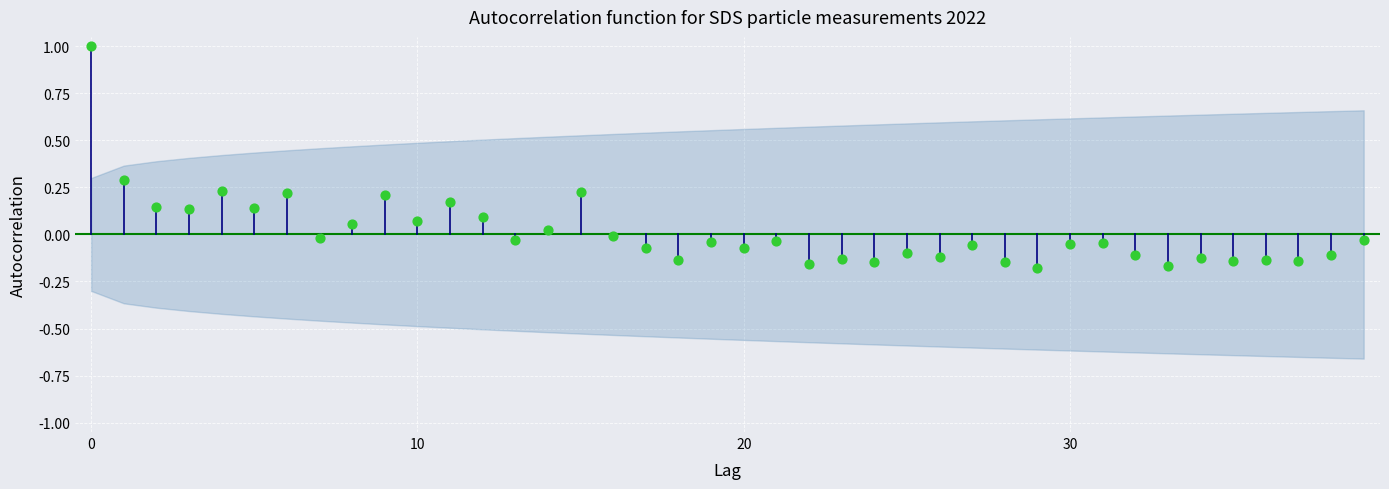

What is the range of Y values (max minus min)?

1.2